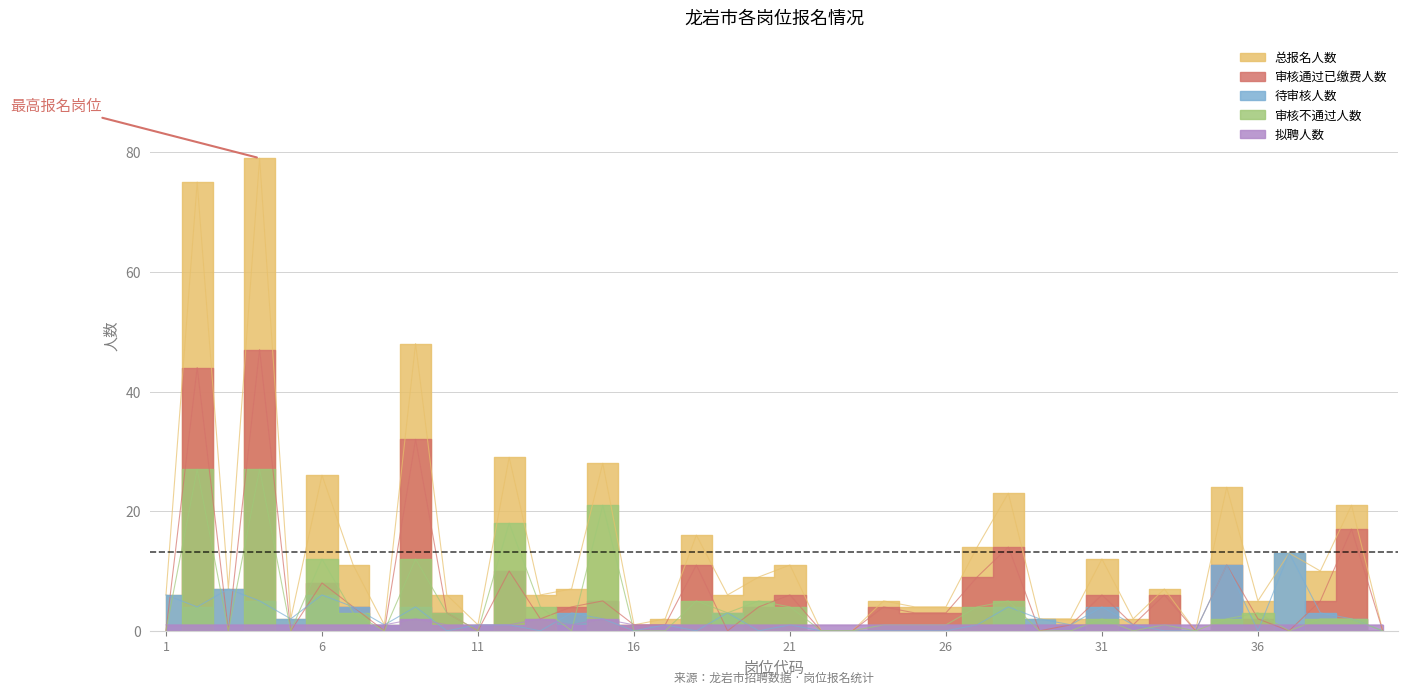

Does the chart display data point markers on the line(s)?

No